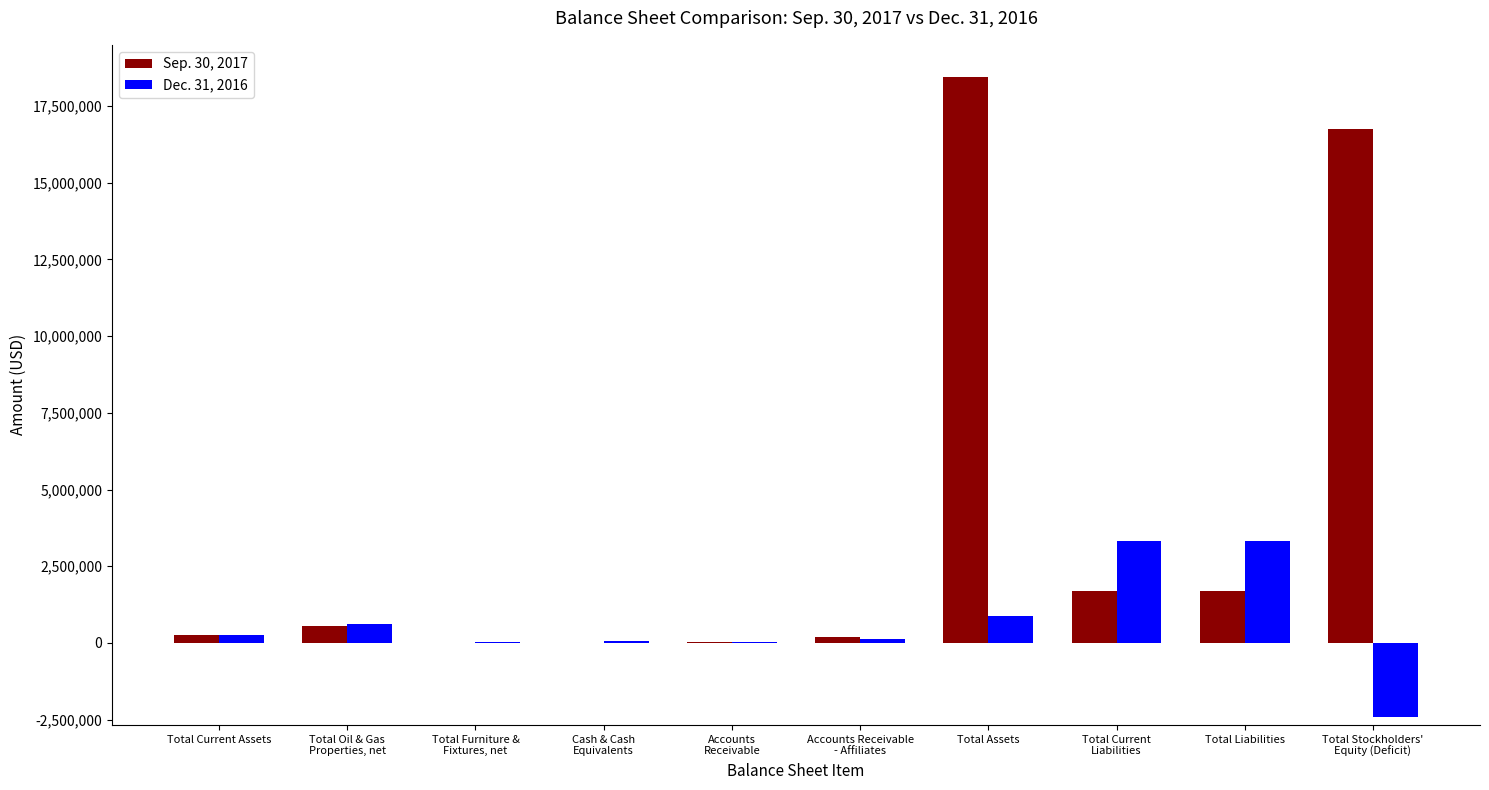

Which series has the largest total across all categories?

Sep. 30, 2017